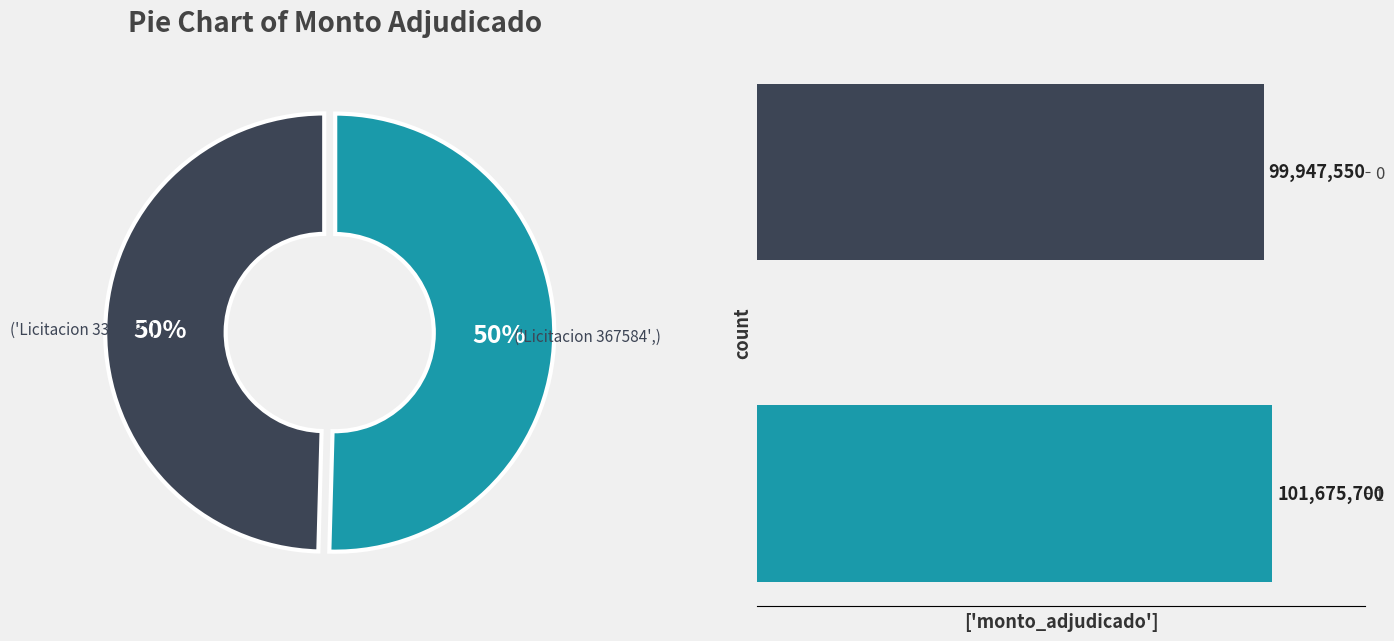

To the nearest percent, what percentage of the pie is 1?

50%